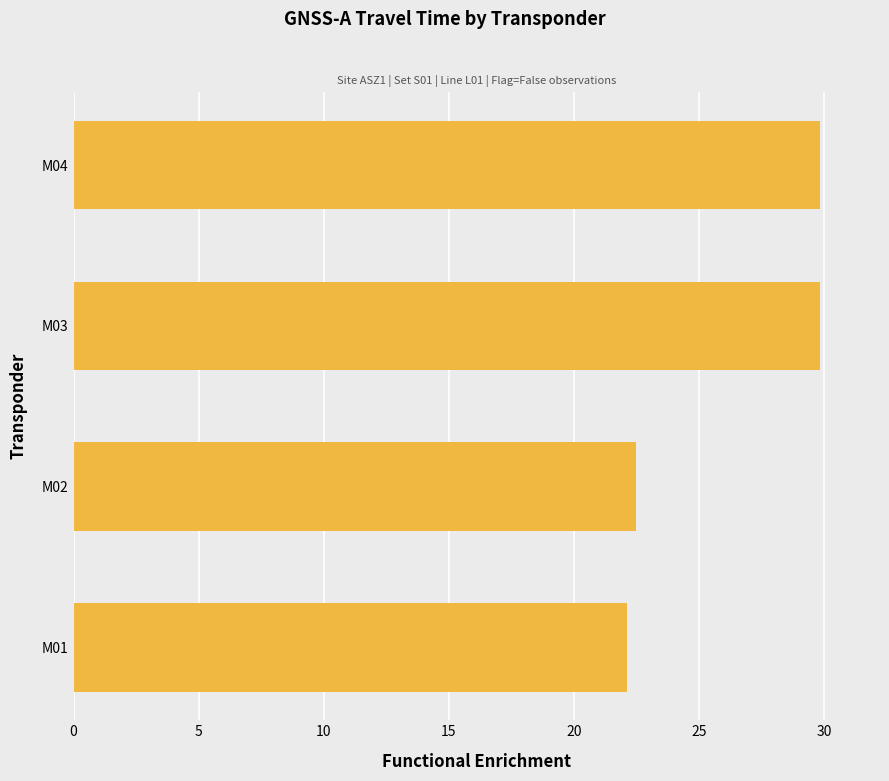

What is the sum of the values at M03 and M02?

52.3